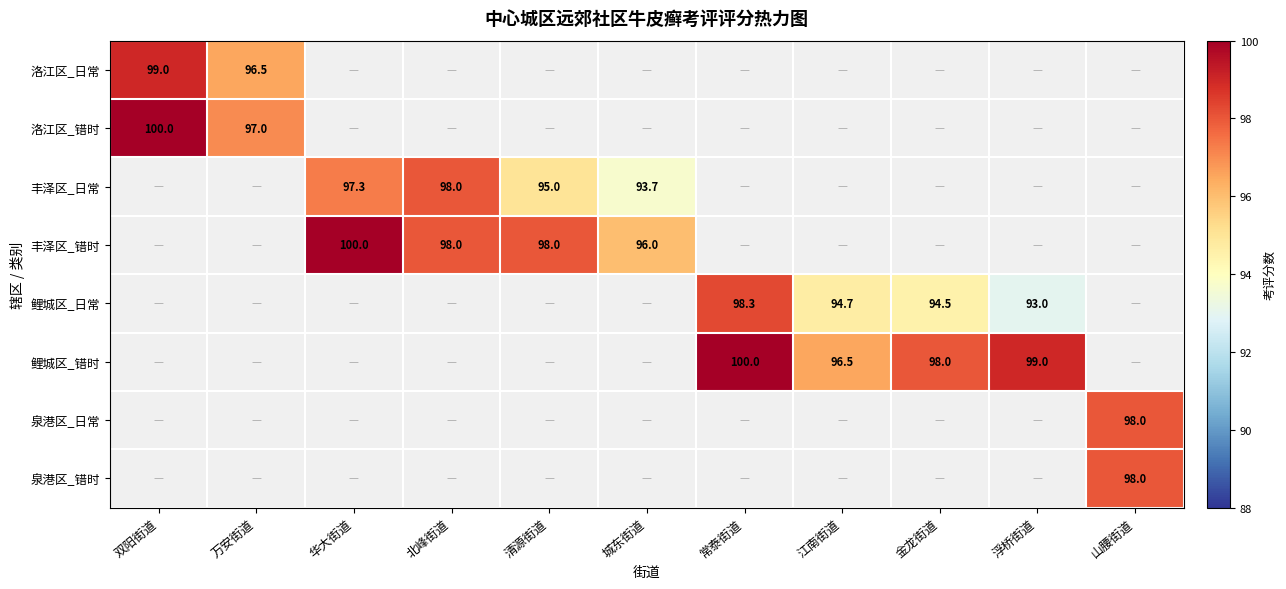

True or false: 鲤城区_错时 has a value of 161.0 at 江南街道.

False